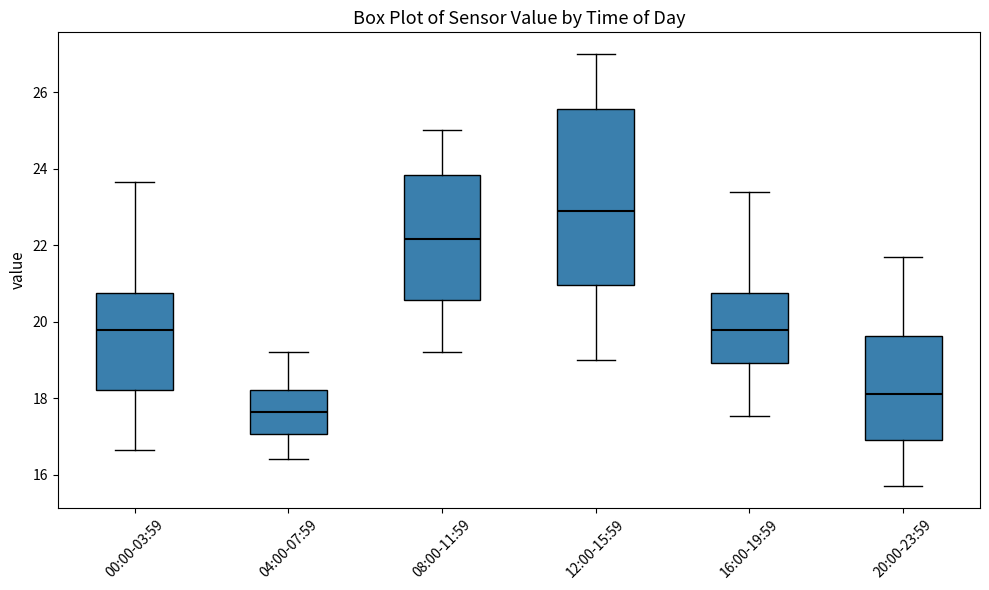

Reading left to right, read every box against the y-axis: the position of its median line, the range the box covers, and the ends of its whiskers. The values are not printed on the chart, so give them approximately, as read against the axis.

00:00-03:59: median 19.8, box 18.2 to 20.8, whiskers 16.6 to 23.6
04:00-07:59: median 17.6, box 17.0 to 18.2, whiskers 16.4 to 19.2
08:00-11:59: median 22.2, box 20.6 to 23.8, whiskers 19.2 to 25.0
12:00-15:59: median 23.0, box 21.0 to 25.6, whiskers 19.0 to 27.0
16:00-19:59: median 19.8, box 19.0 to 20.8, whiskers 17.6 to 23.4
20:00-23:59: median 18.2, box 17.0 to 19.6, whiskers 15.8 to 21.8